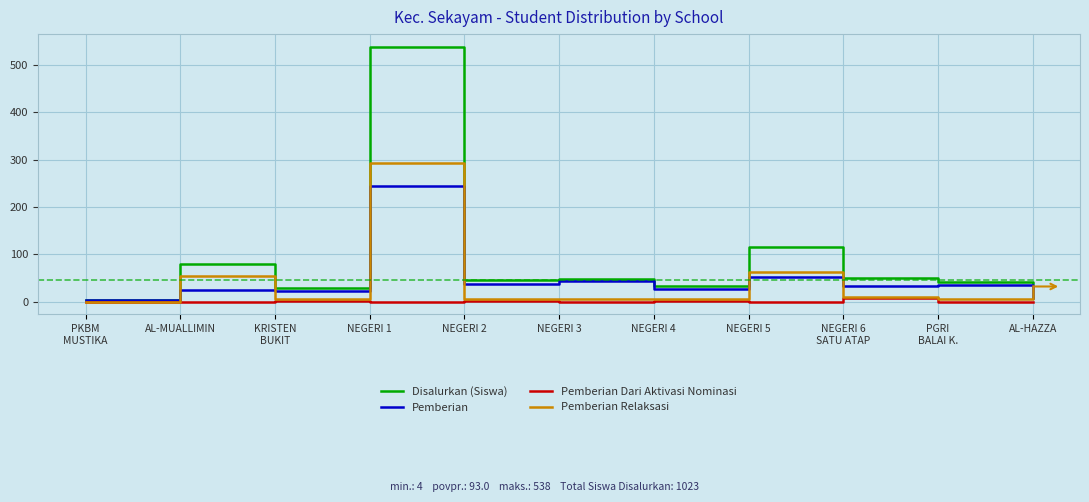

What is the sum of all Disalurkan (Siswa) values?

1023